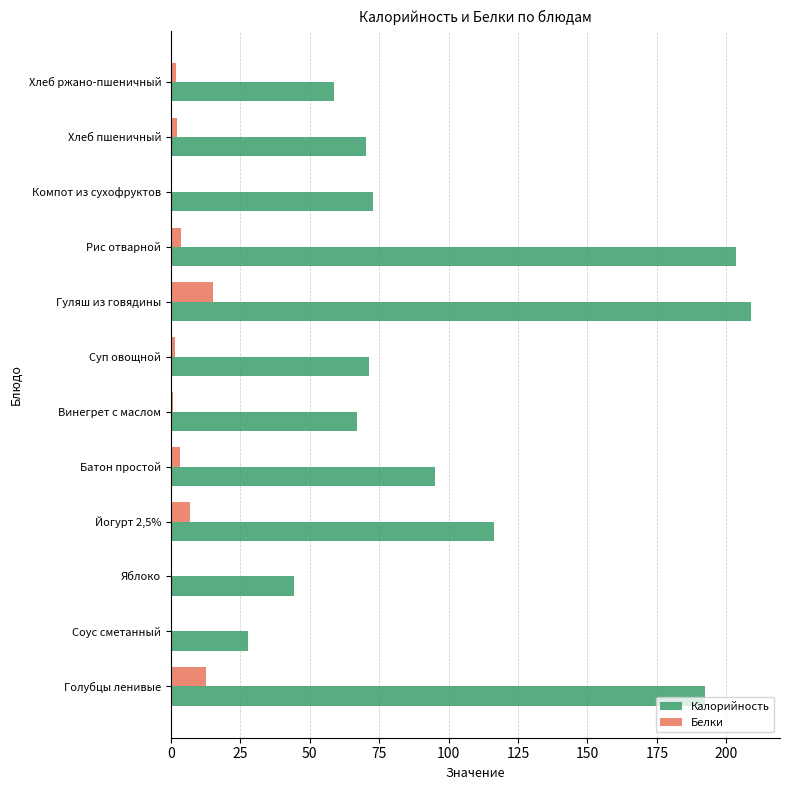

The Калорийность series shows 71.2 at Суп овощной. True or false?

True